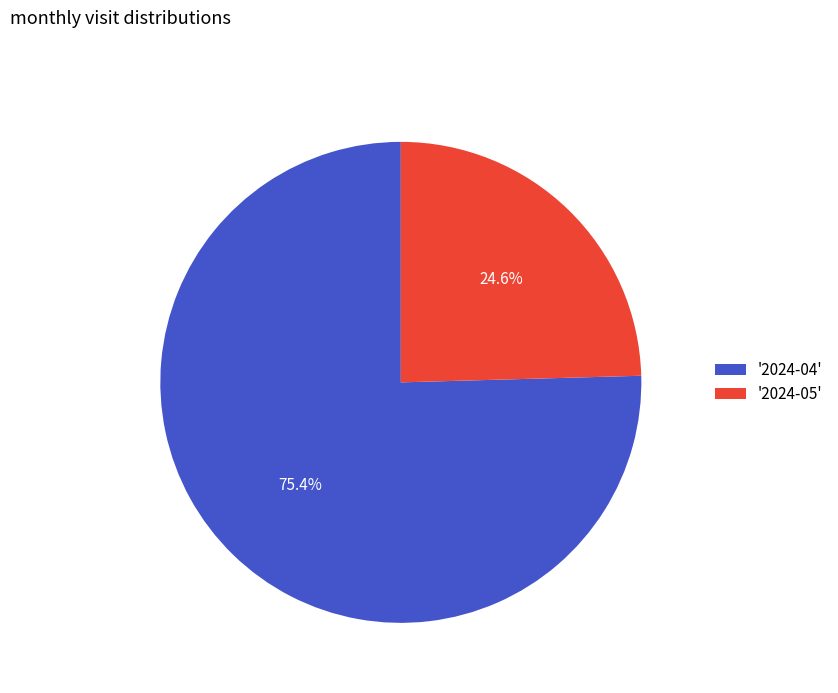

What is the majority slice?

'2024-04'